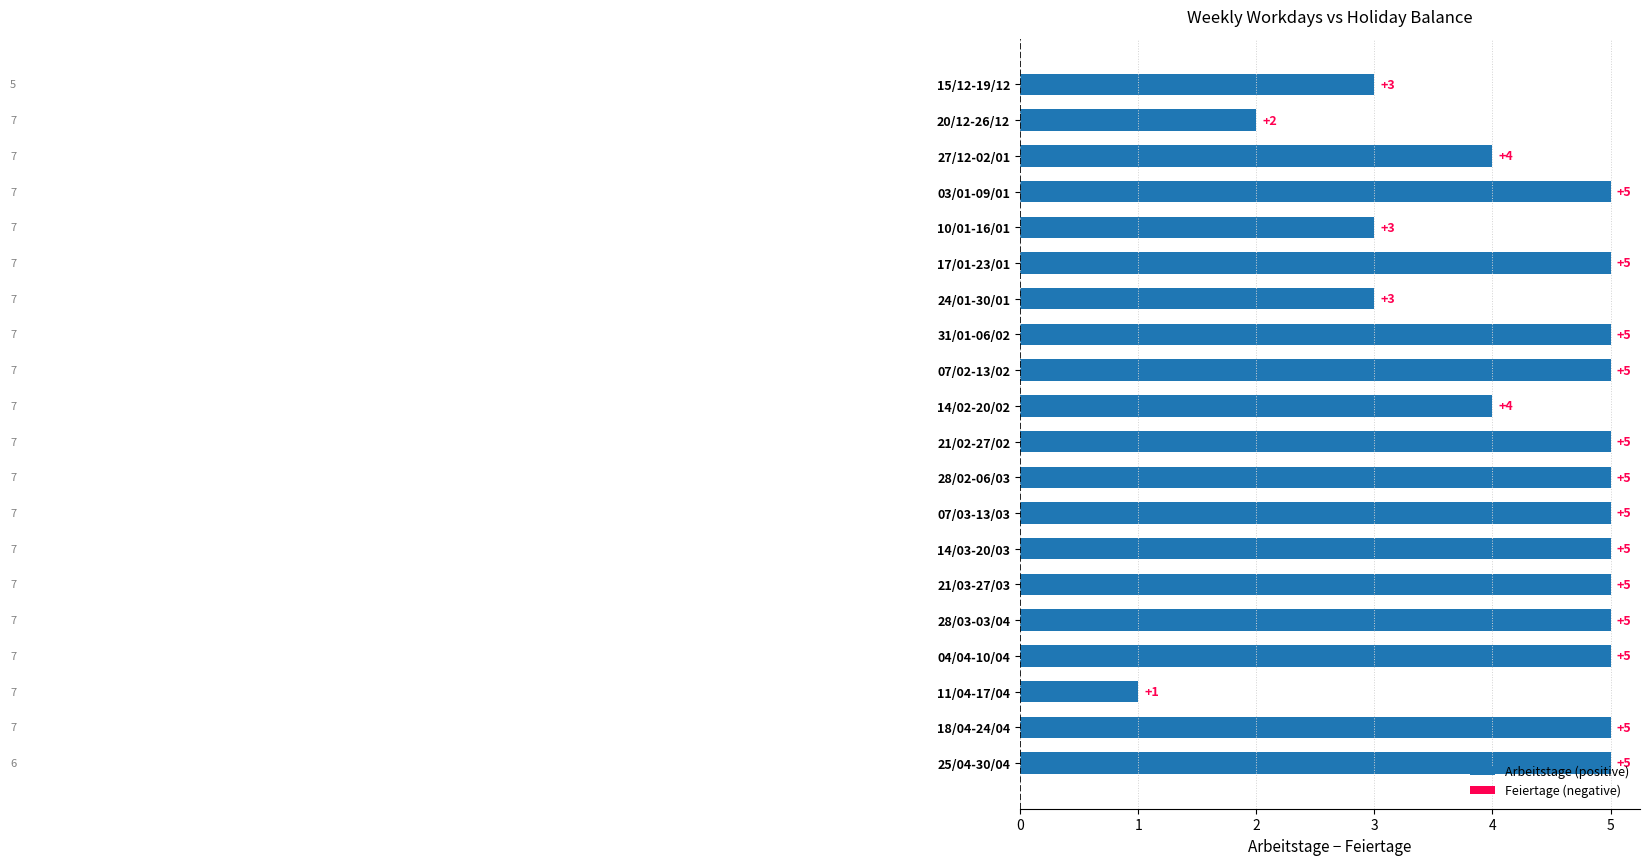

What is the sum of the values at 04/04-10/04 and 11/04-17/04?

6